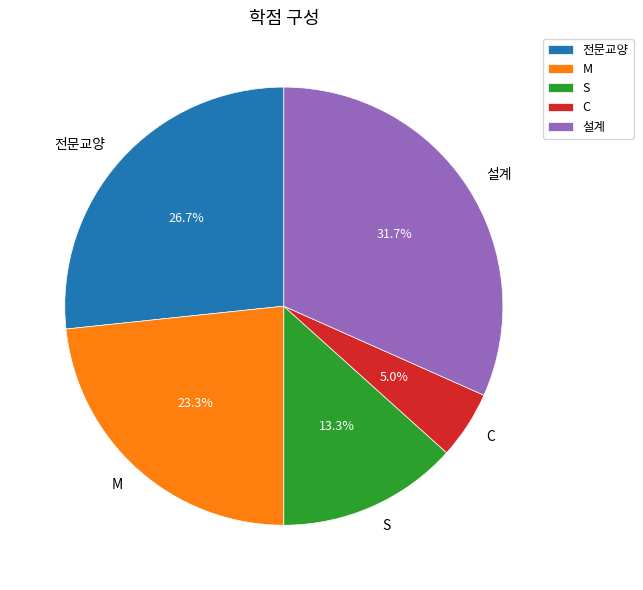

Is 전문교양 the majority of the pie?

No